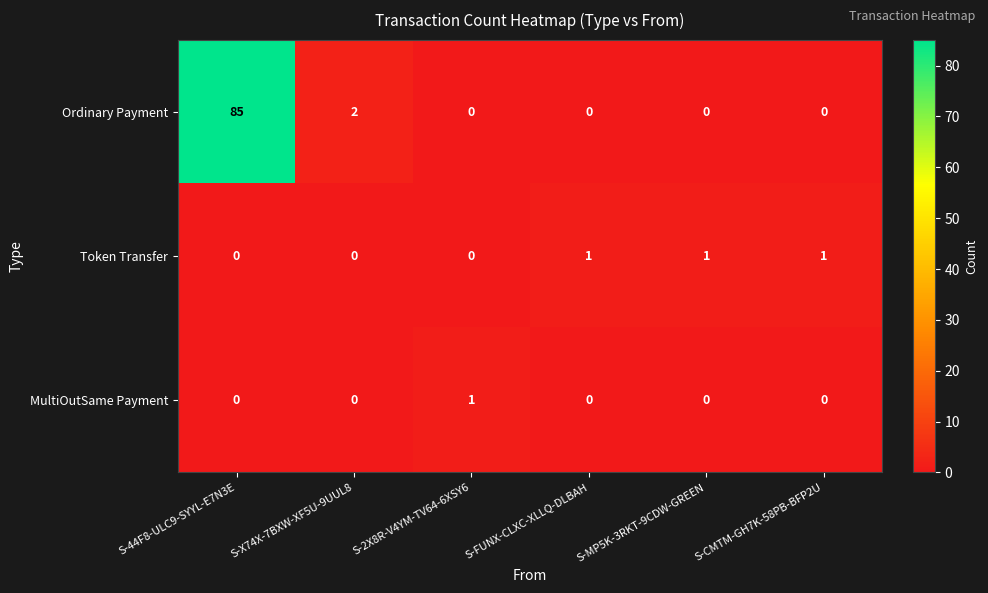

How many series are shown in this chart?

3